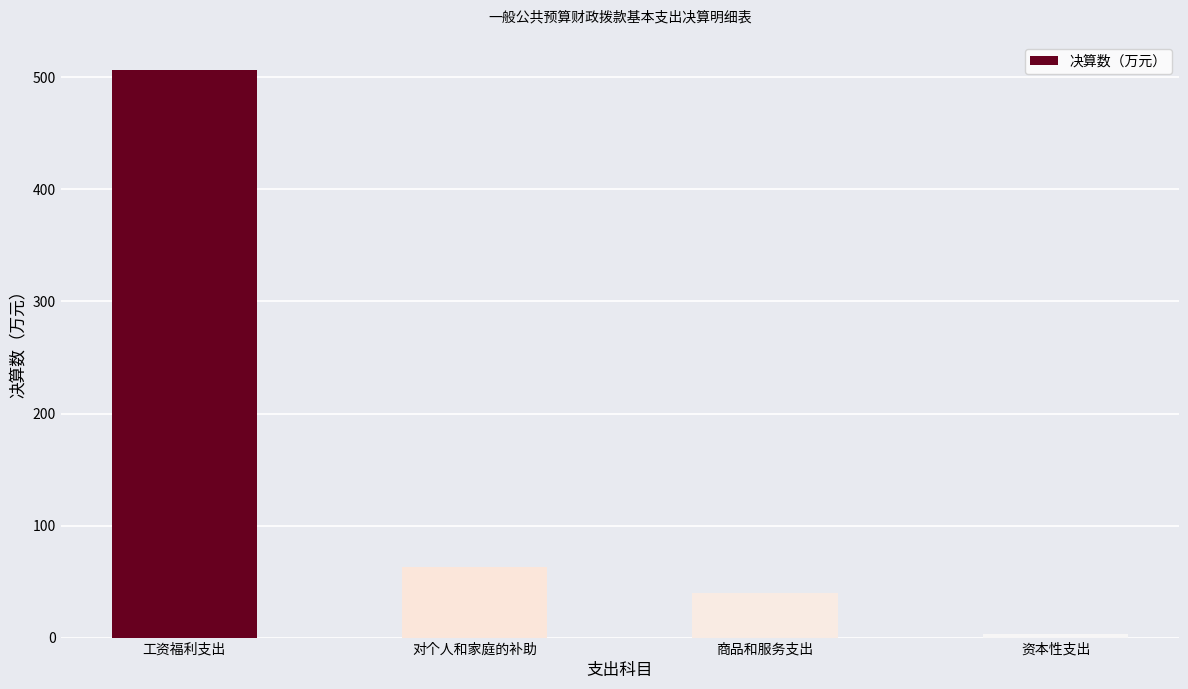

Reading left to right, list all the values displayed in this chart.

工资福利支出=506.4	对个人和家庭的补助=63.0	商品和服务支出=40.1	资本性支出=3.0